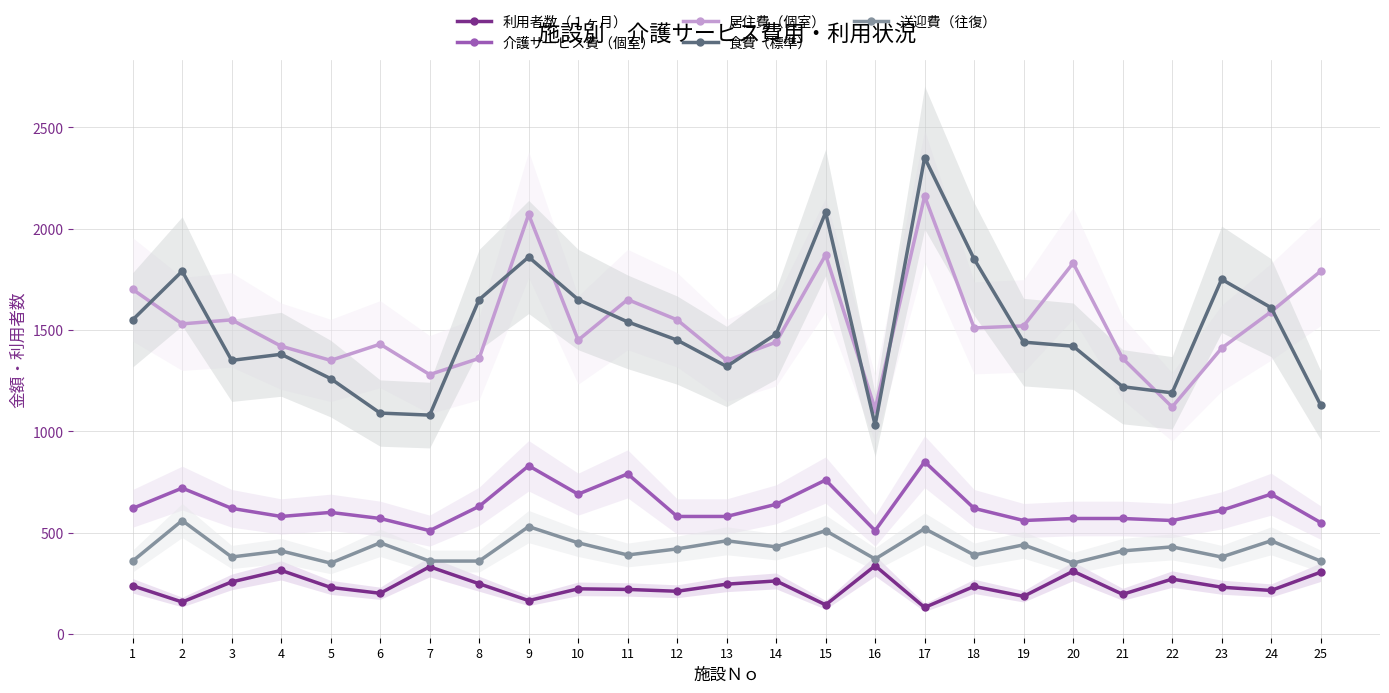

True or false: 介護サービス費（個室） and 居住費（個室） intersect in this chart.

False